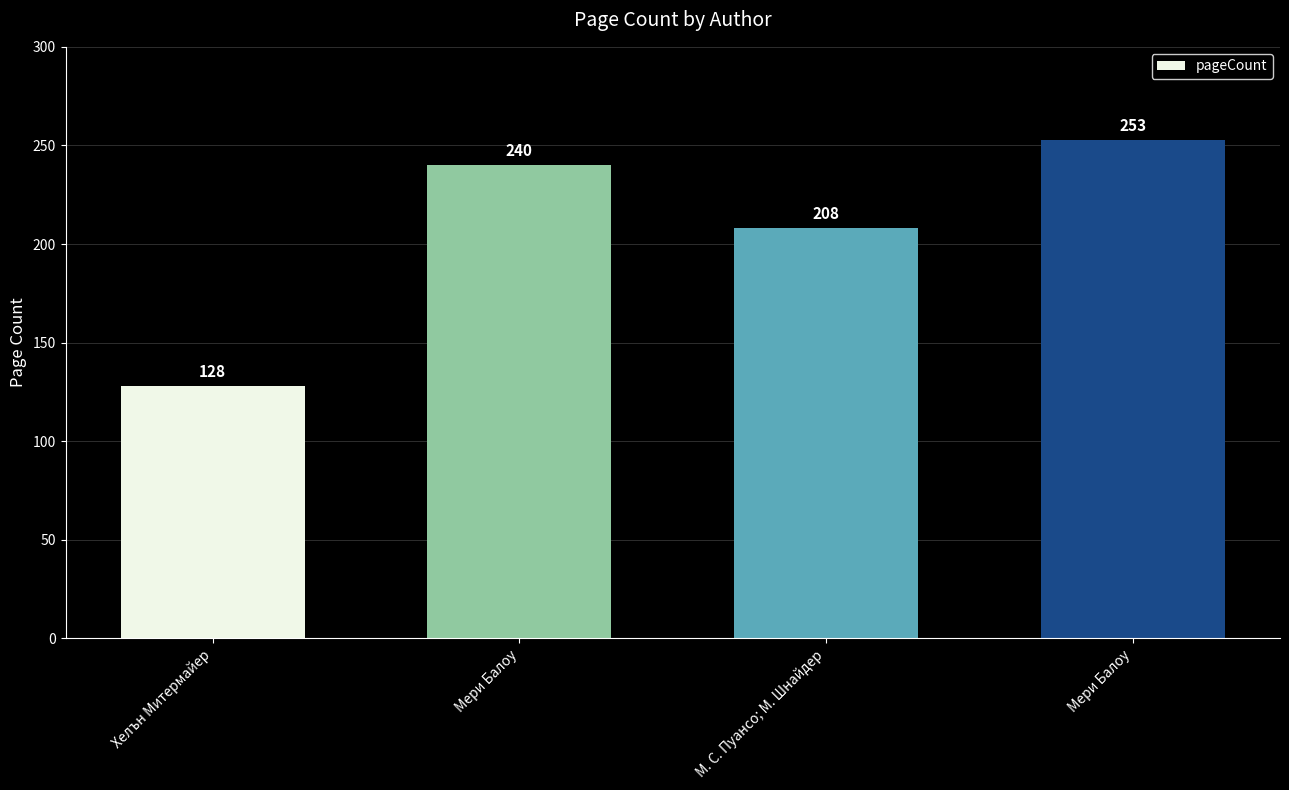

Reading right to left, list all the values displayed in this chart.

253	208	240	128